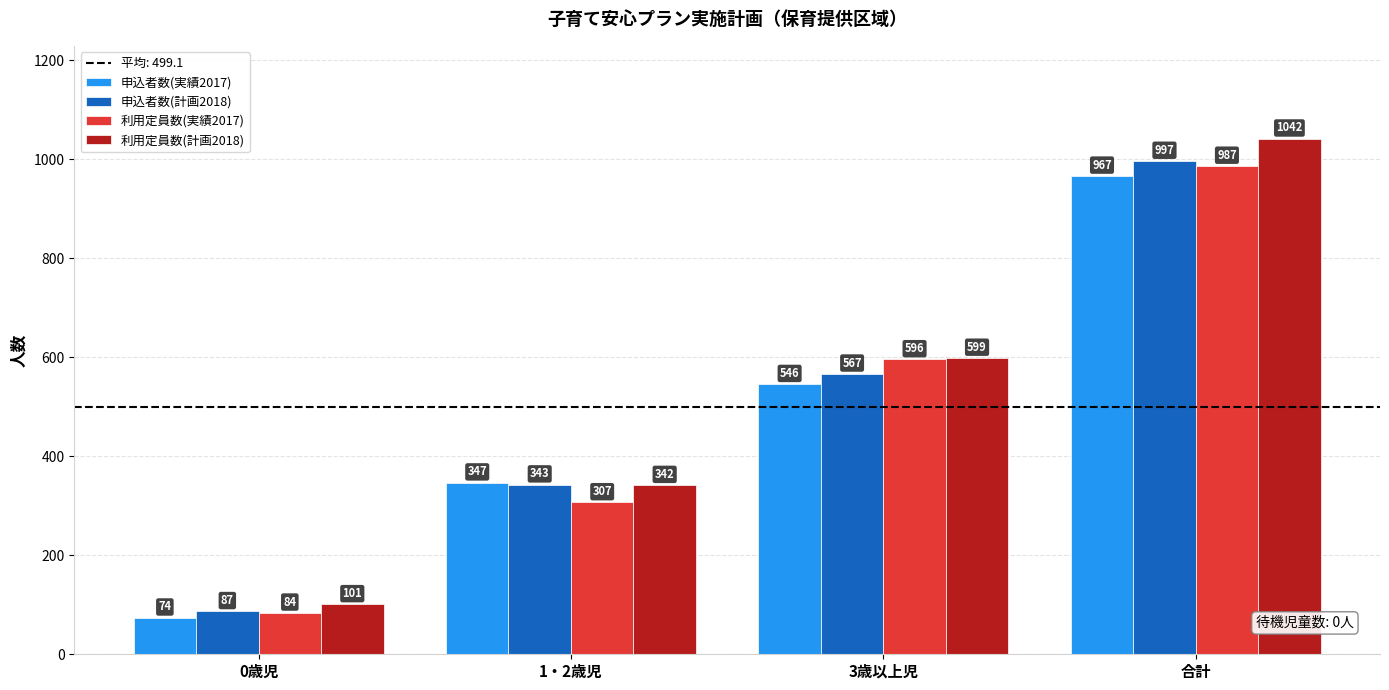

List the series in order of their peak value, highest first.

利用定員数(計画2018), 申込者数(計画2018), 利用定員数(実績2017), 申込者数(実績2017)